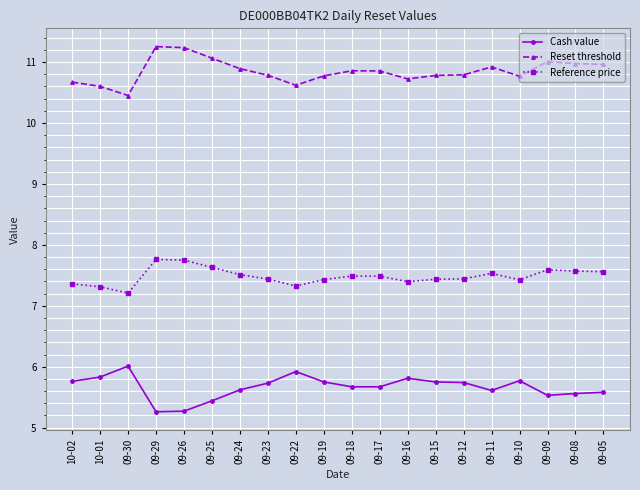

Rank the series at 09-10 from highest to lowest value.

Reset threshold, Reference price, Cash value